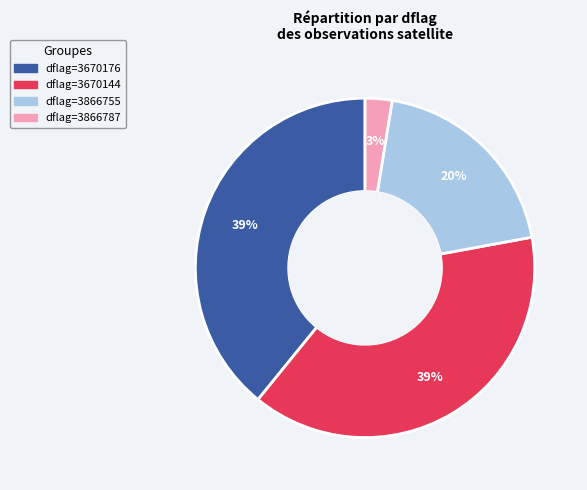

To the nearest percent, what is the average slice percentage?

25%